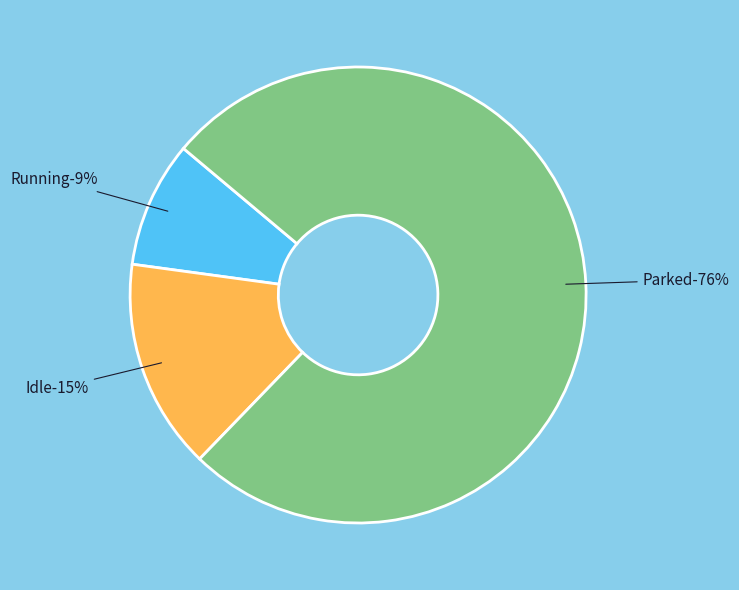

Which category accounts for the majority?

Parked